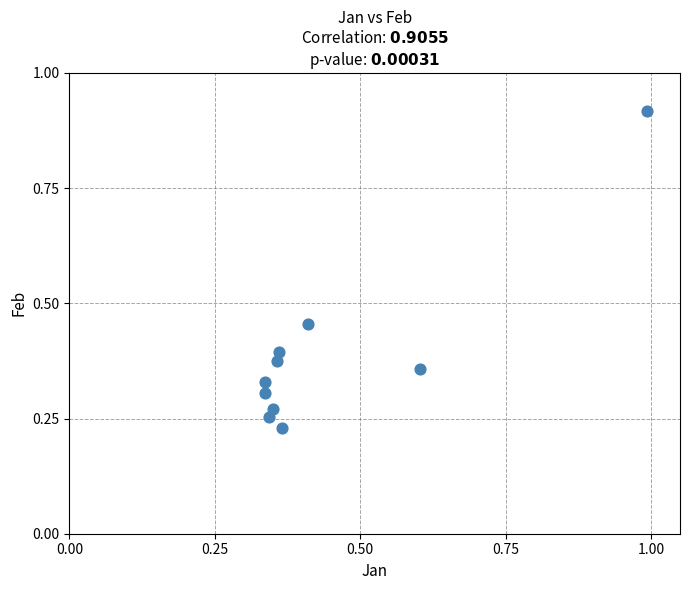

What is the range of Y values (max minus min)?

0.7